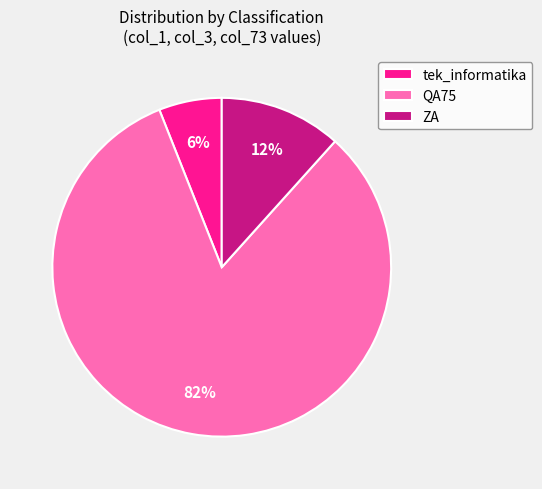

What is the largest slice in the pie chart?

QA75